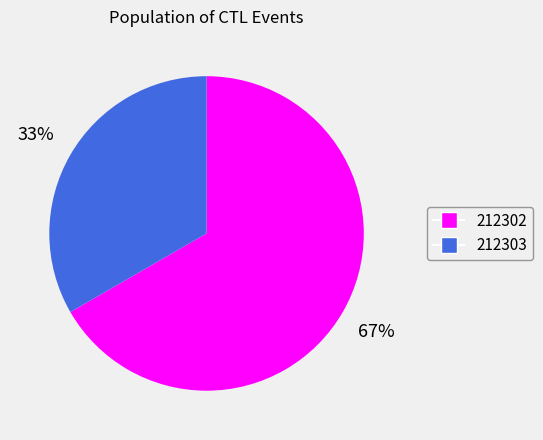

To the nearest percent, what percentage of the pie is 212302?

67%